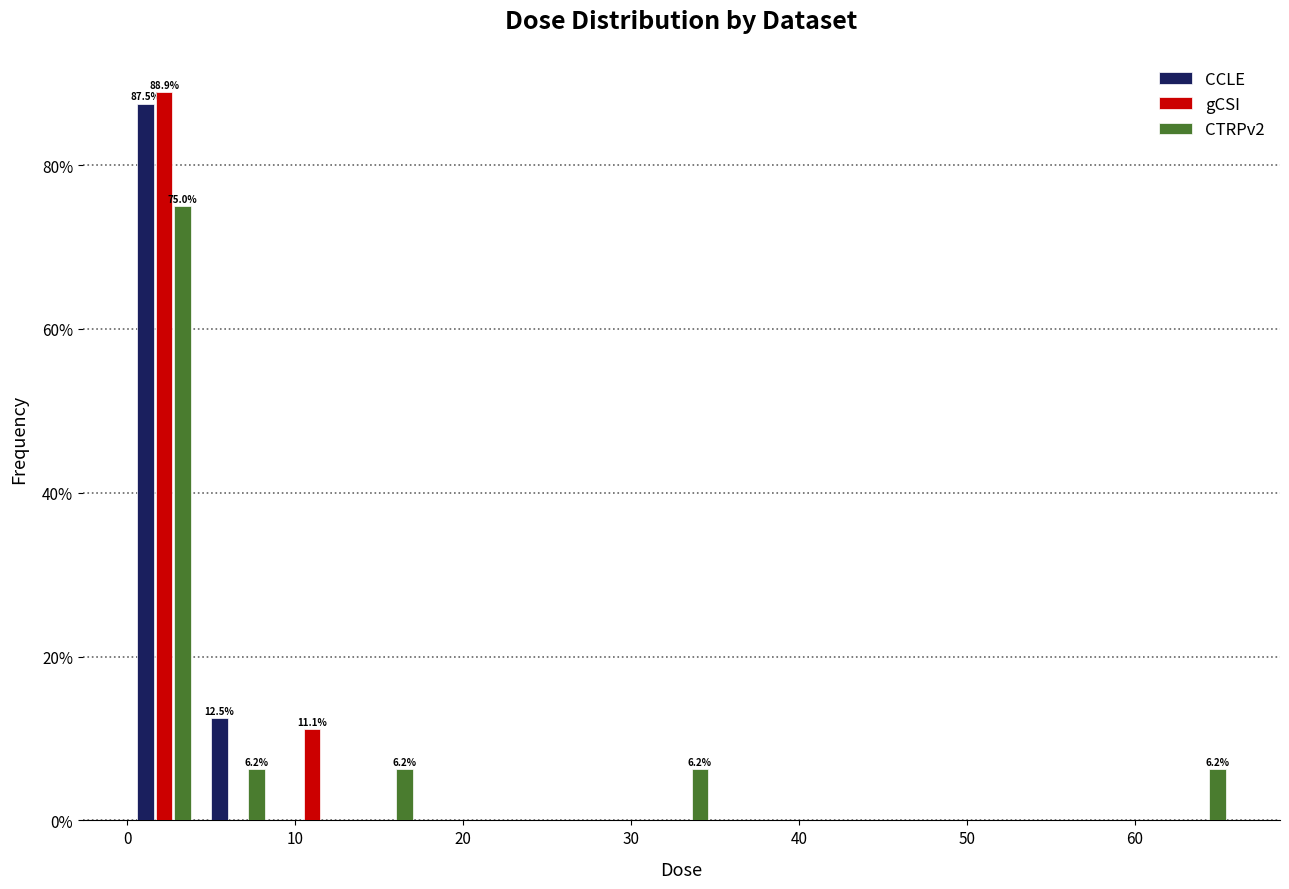

In the gCSI series, which range on the x-axis has the tallest bar?

0 to 4